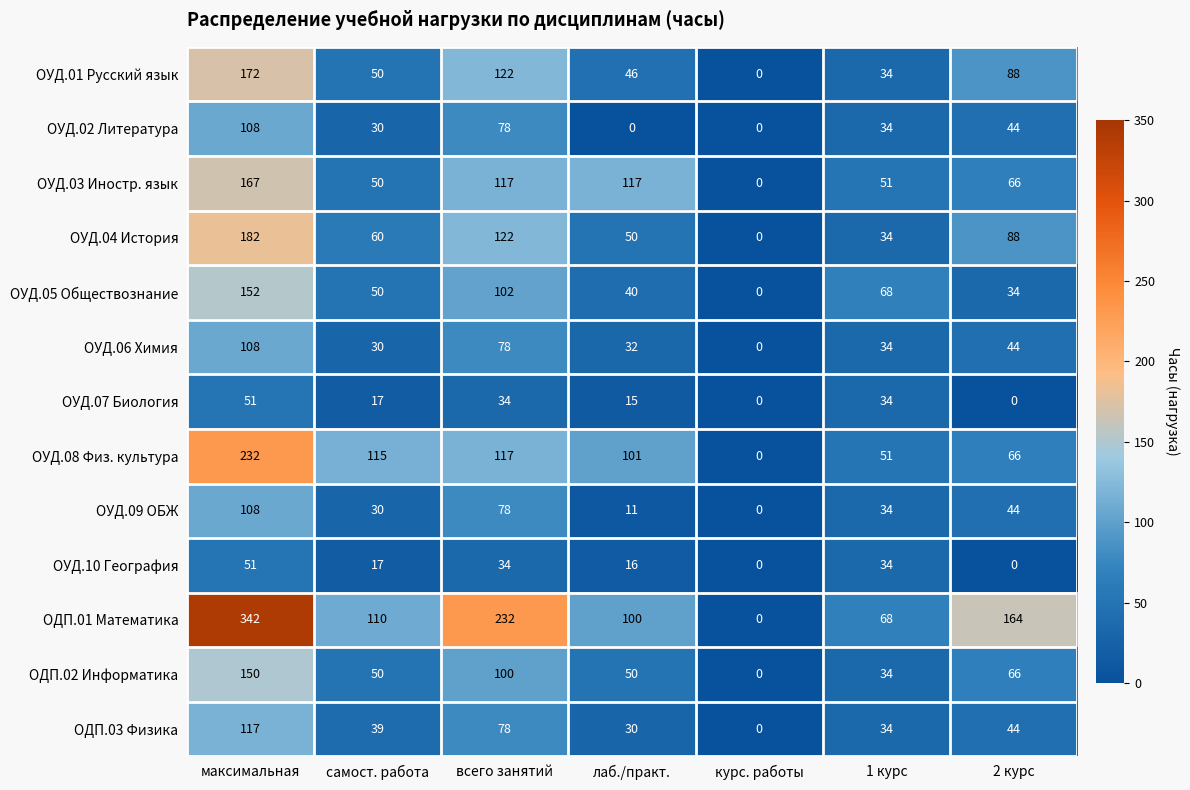

Rank the categories by ОУД.05 Обществознание value from lowest to highest.

курс. работы, 2 курс, лаб./практ., самост. работа, 1 курс, всего занятий, максимальная